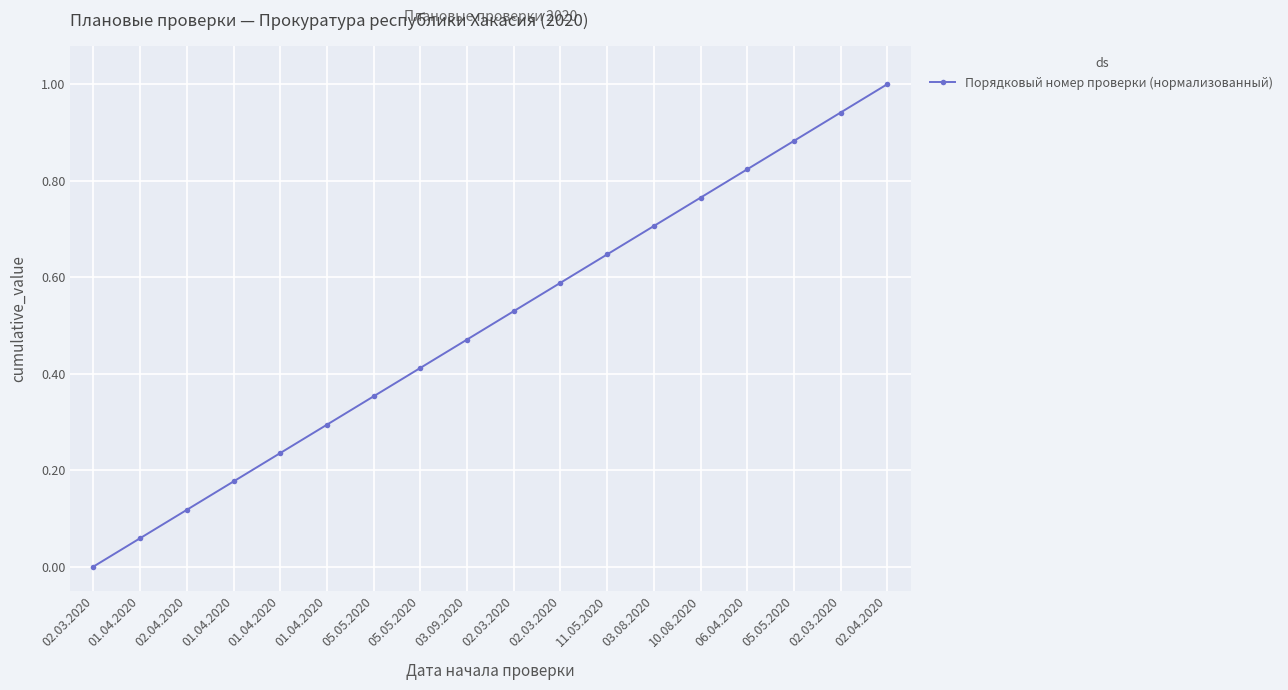

Rank the categories by value from lowest to highest.

02.03.2020, 01.04.2020, 02.04.2020, 01.04.2020, 01.04.2020, 01.04.2020, 05.05.2020, 05.05.2020, 03.09.2020, 02.03.2020, 02.03.2020, 11.05.2020, 03.08.2020, 10.08.2020, 06.04.2020, 05.05.2020, 02.03.2020, 02.04.2020